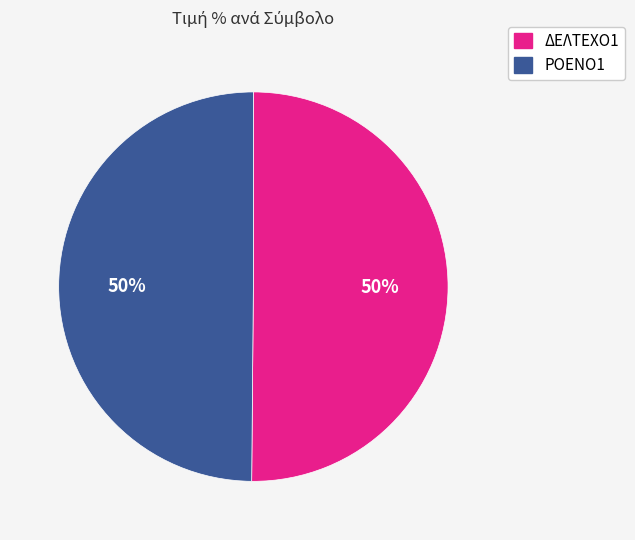

What is the ratio of the value at ΡΟΕΝΟ1 to the value at ΔΕΛΤΕΧΟ1?

1.0